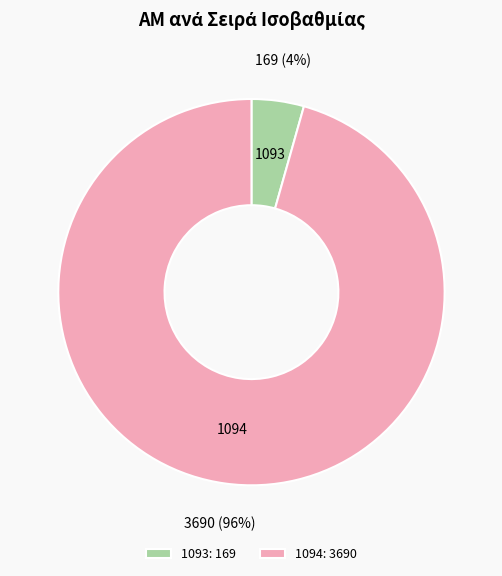

Which category accounts for the majority?

1094